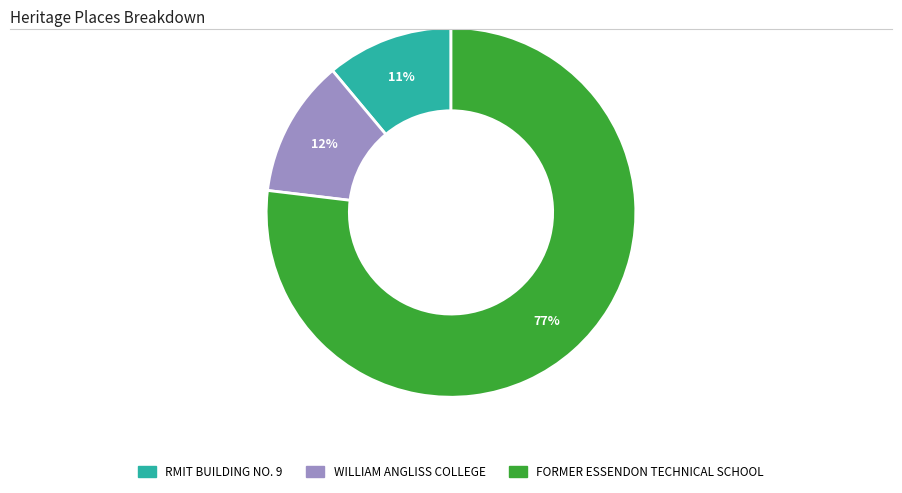

Rank the categories by value from lowest to highest.

RMIT BUILDING NO. 9, WILLIAM ANGLISS COLLEGE, FORMER ESSENDON TECHNICAL SCHOOL